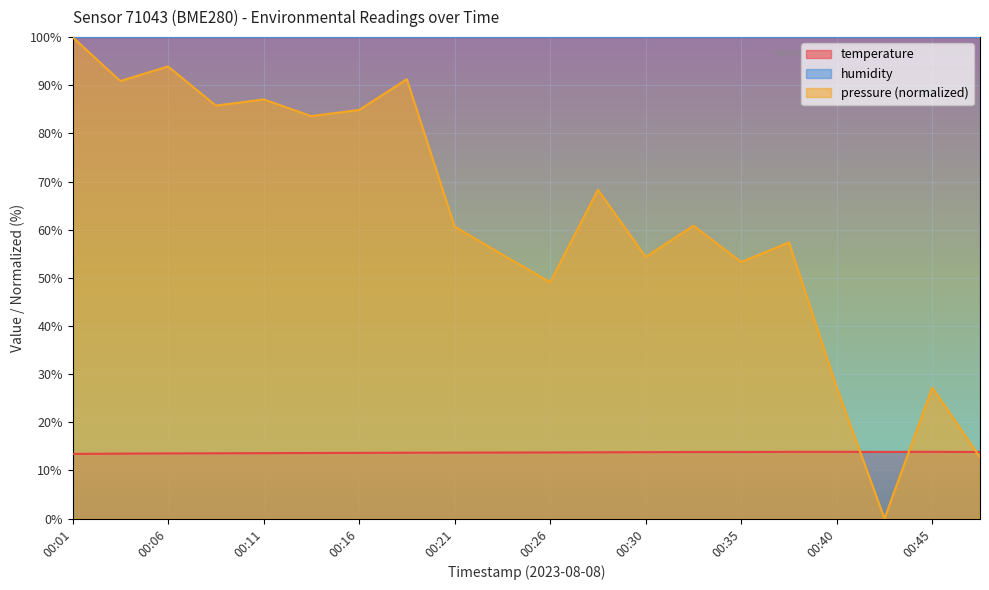

What is the maximum value for temperature?

13.9